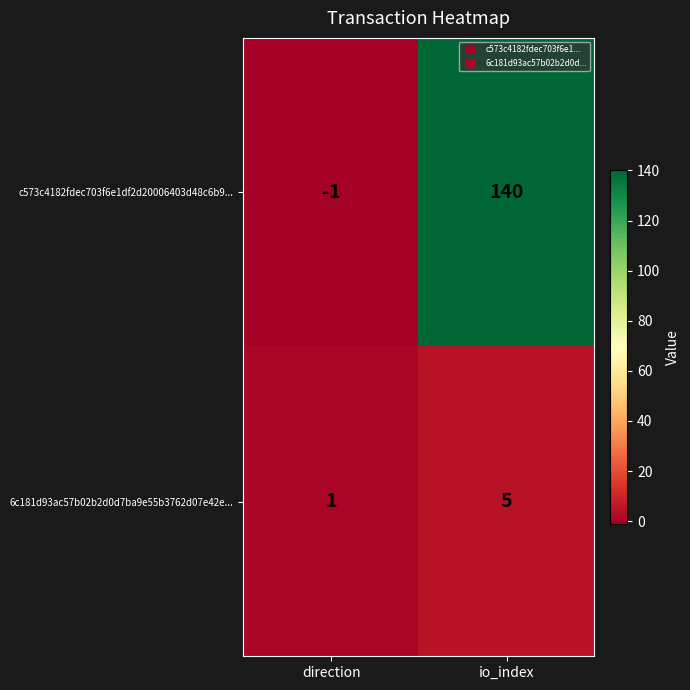

Which category has the highest value across all series?

io_index